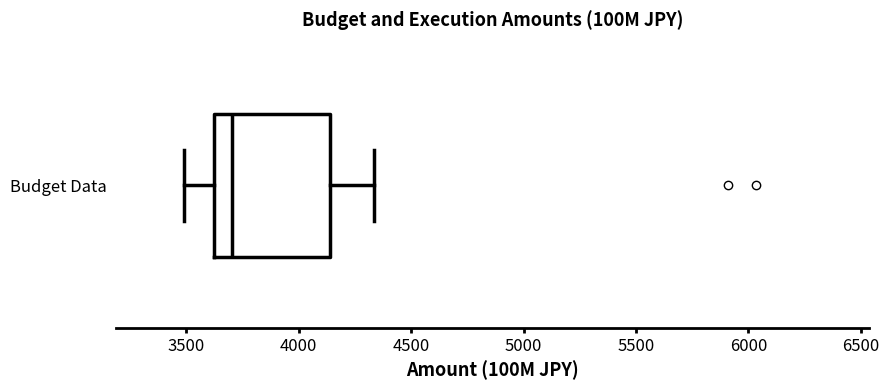

Read this box plot against the x-axis: the position of the median line, the range covered by the box, and the ends of both whiskers. The values are not printed on the chart, so give them approximately, as read against the axis.

median 3700, box 3600 to 4150, whiskers 3500 to 4350